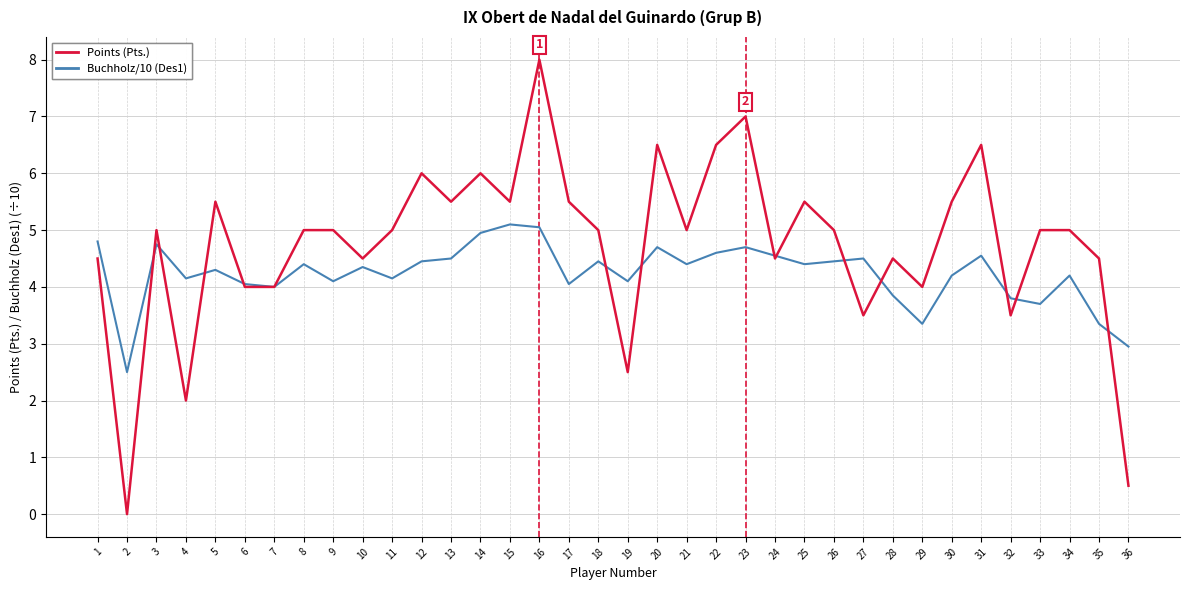

What is the difference between the Buchholz/10 (Des1) values at 35 and 14?

1.6